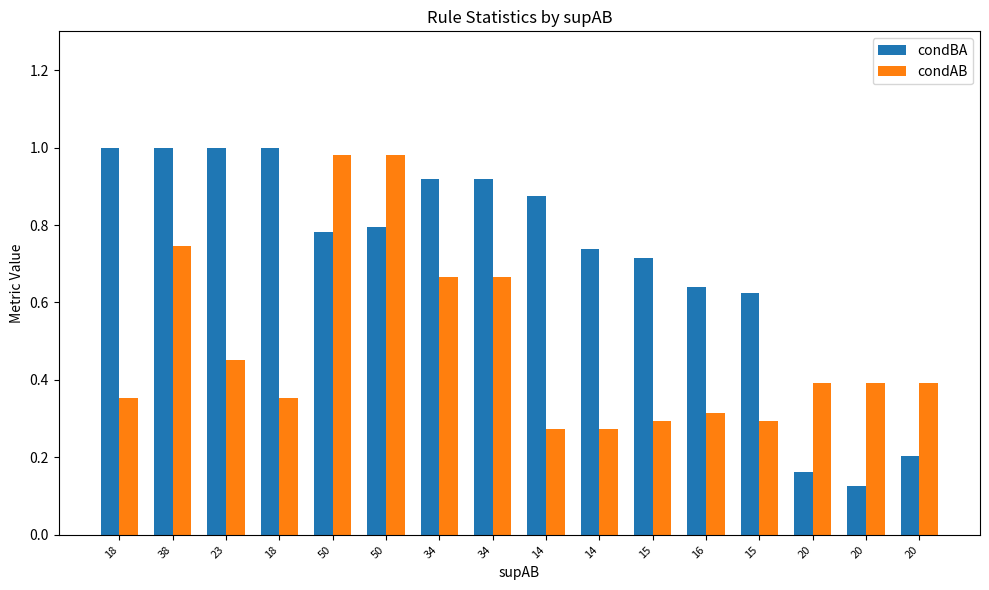

What is the label of the 5th bar from the right?

16